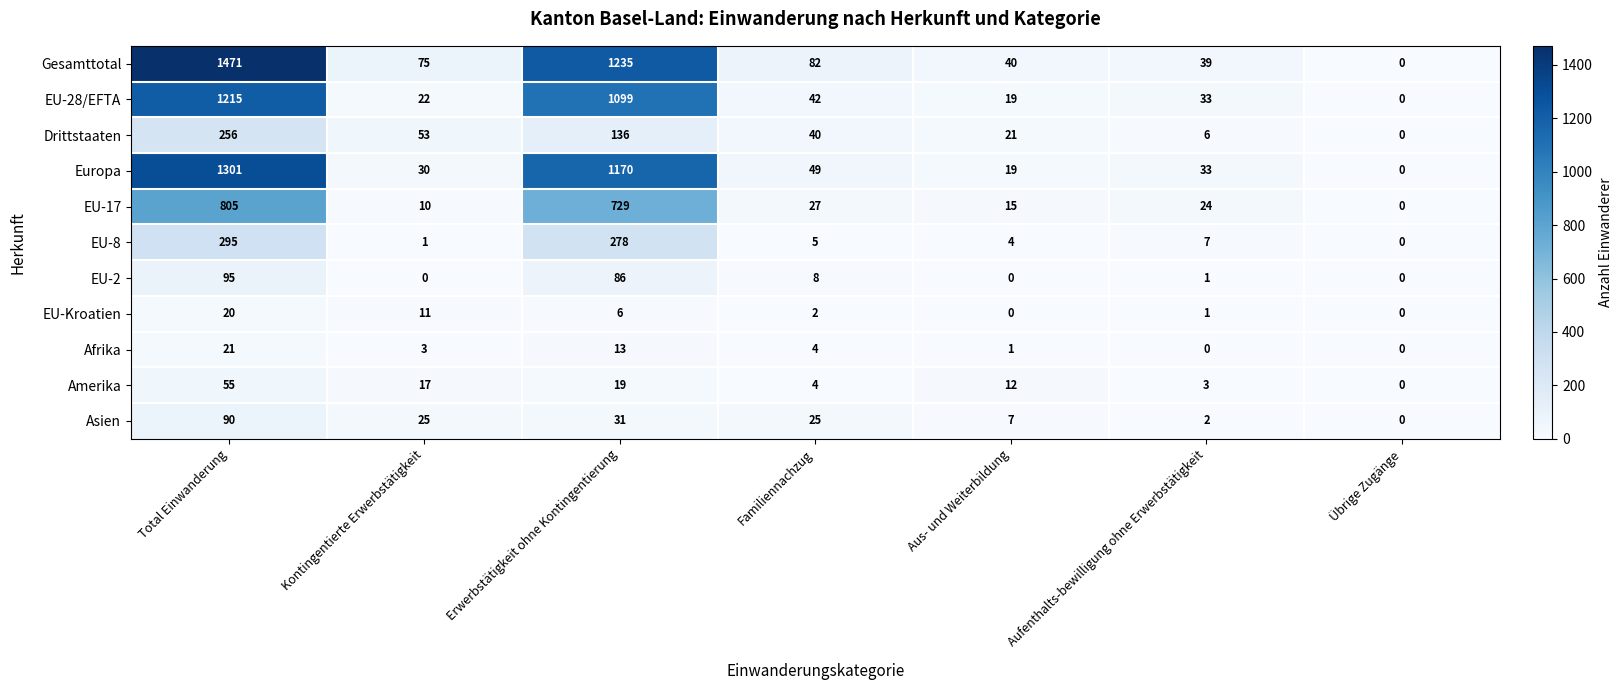

At which label does Gesamttotal first exceed 75?

Total Einwanderung